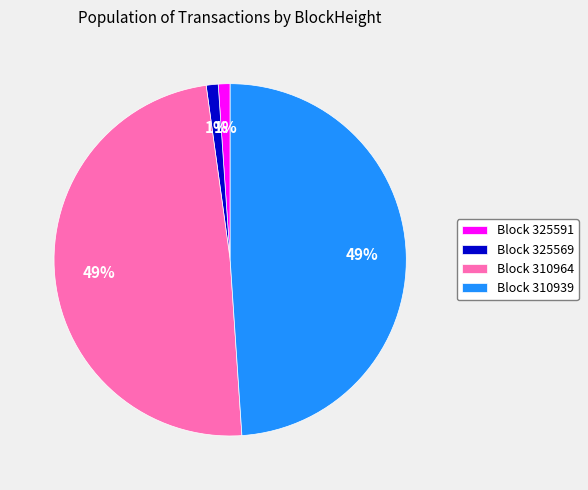

The Block 310939 slice represents 63% of the pie. True or false?

False